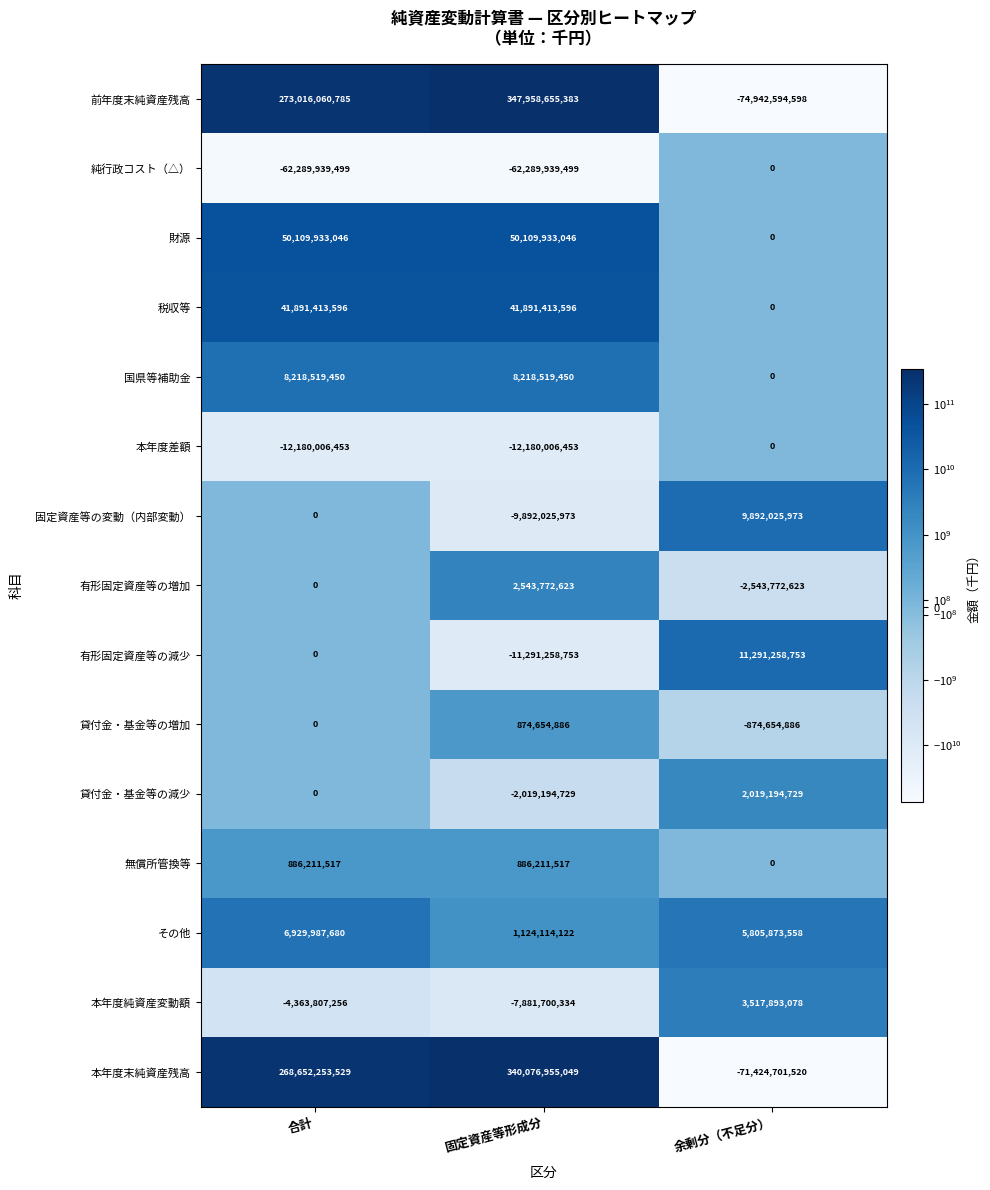

Rank the categories by 本年度純資産変動額 value from highest to lowest.

余剰分（不足分）, 合計, 固定資産等形成分